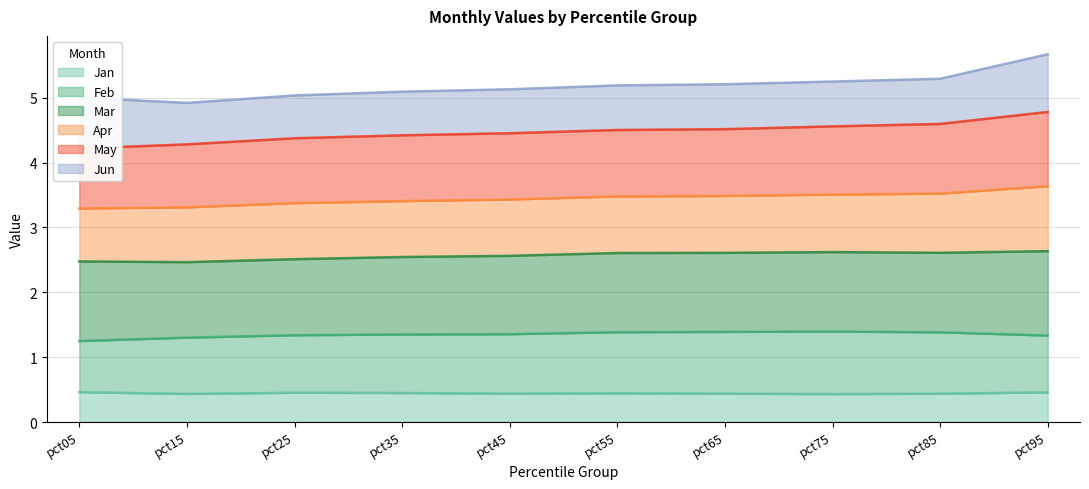

The Feb series shows 1.3 at pct15. True or false?

True